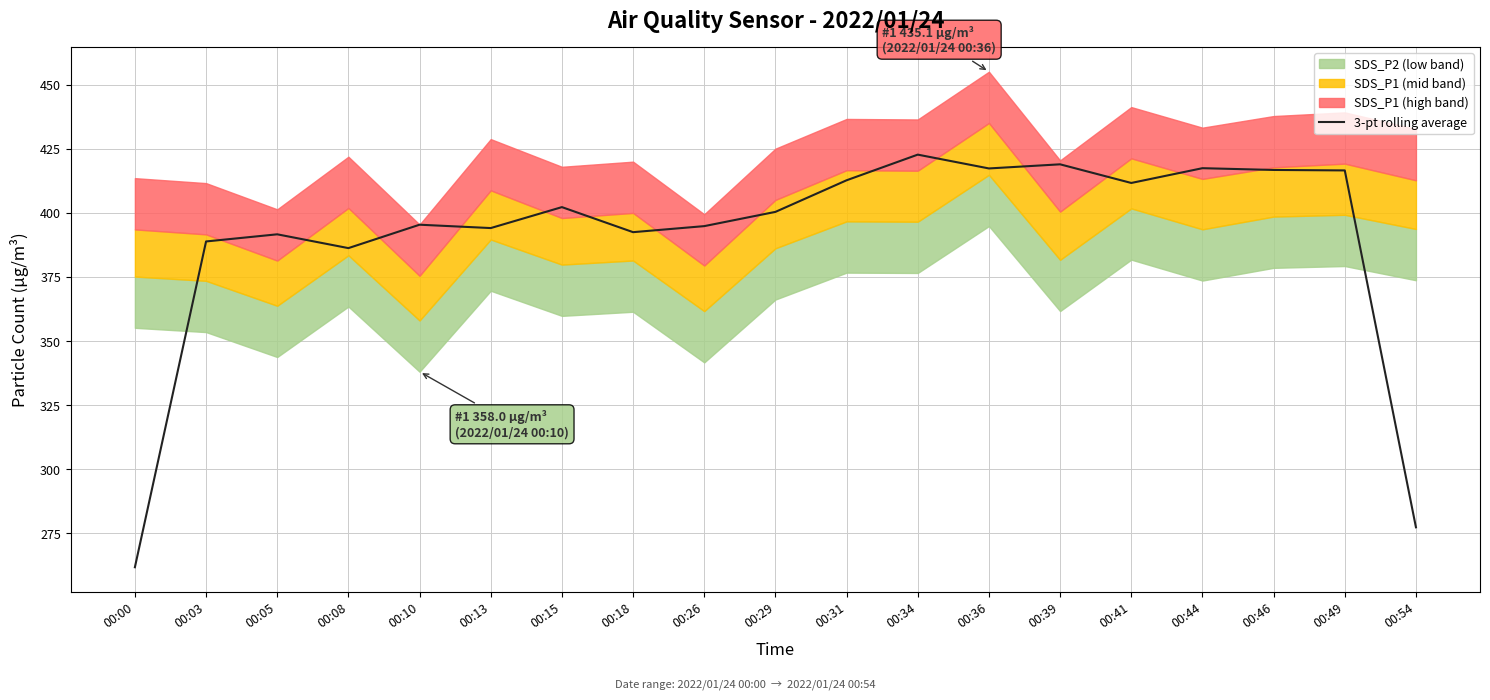

Where is the first local minimum?

00:08